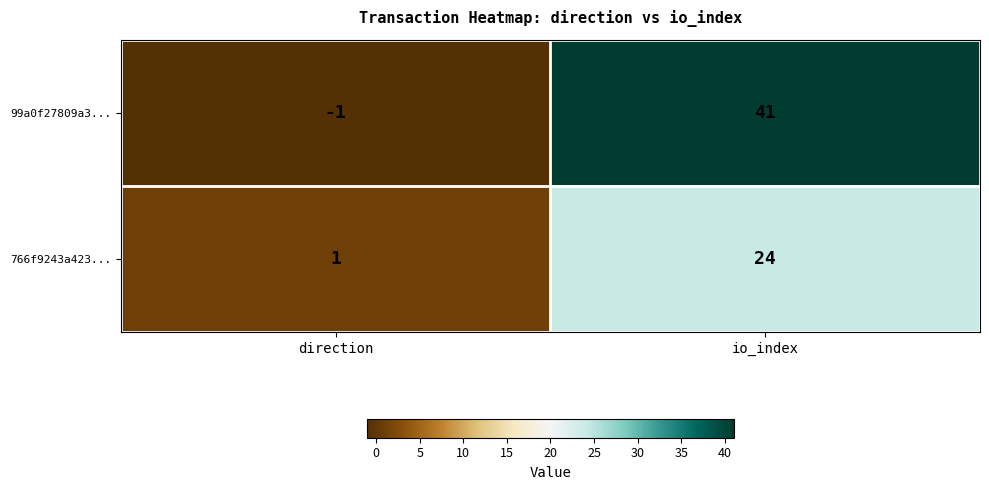

Where is 766f9243a423... nearest to the value 12?

direction